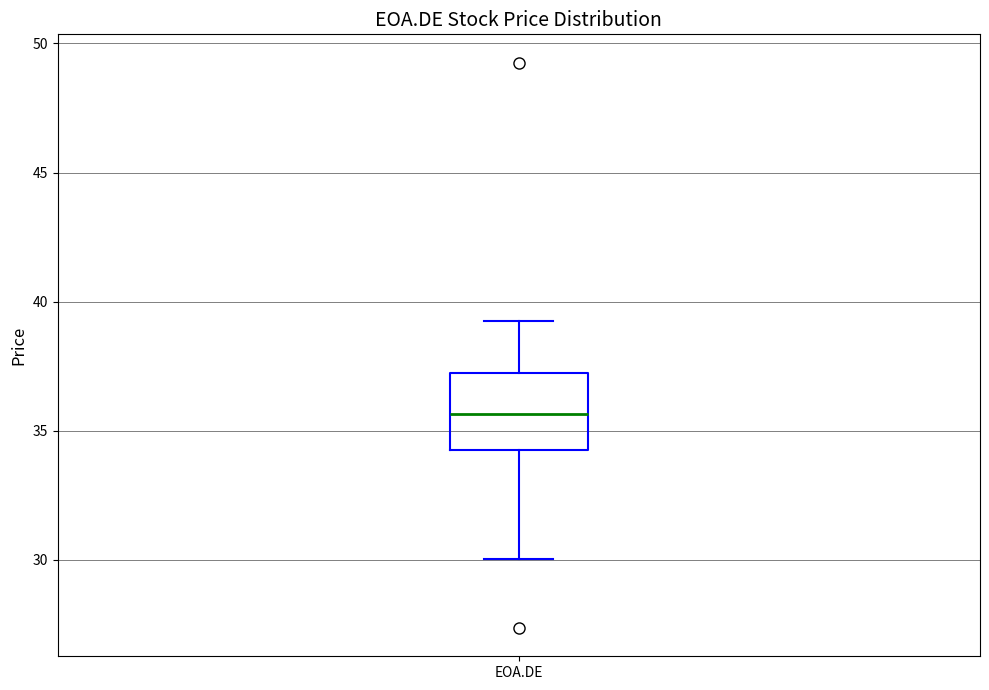

Read this box plot against the y-axis: the position of the median line, the range covered by the box, and the ends of both whiskers. The values are not printed on the chart, so give them approximately, as read against the axis.

median 35.5, box 34.5 to 37.0, whiskers 30.0 to 39.0